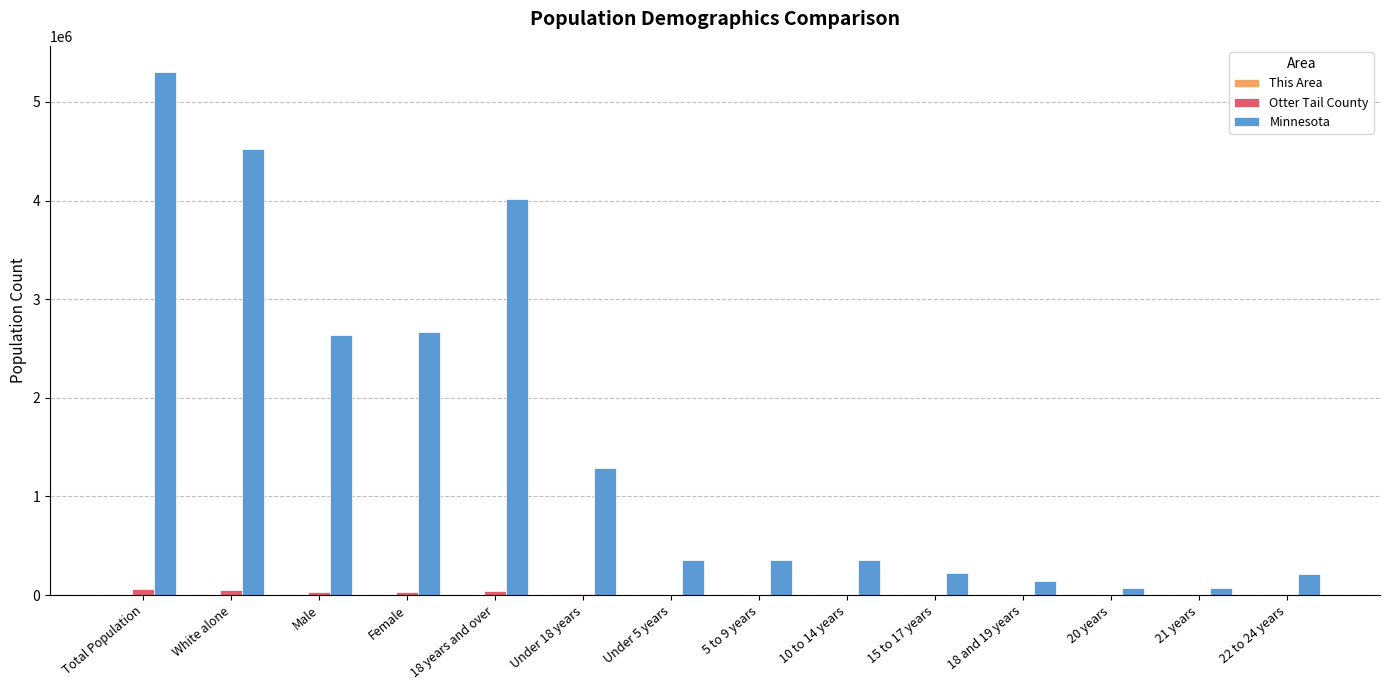

What is the difference between the Minnesota values at Under 5 years and 22 to 24 years?

143179